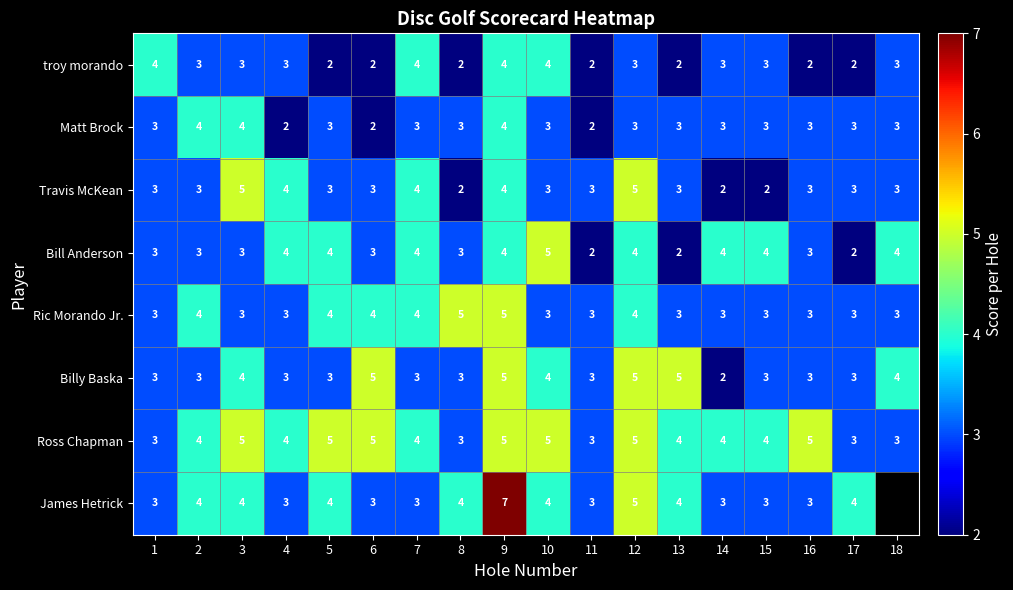

How many distinct data groups are displayed?

8